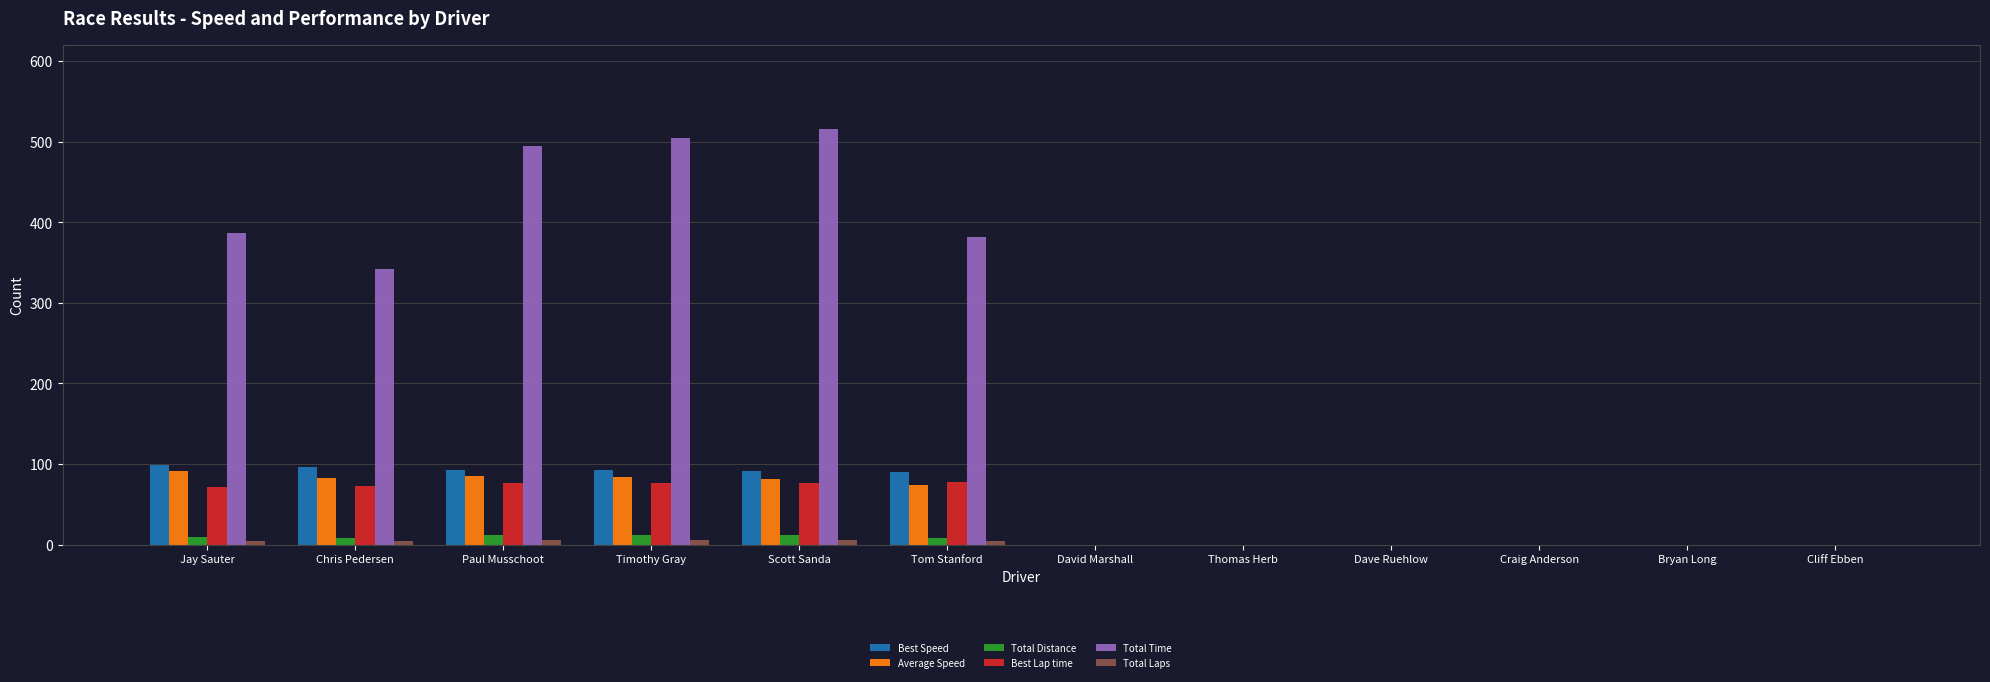

How many groups of bars are there?

12